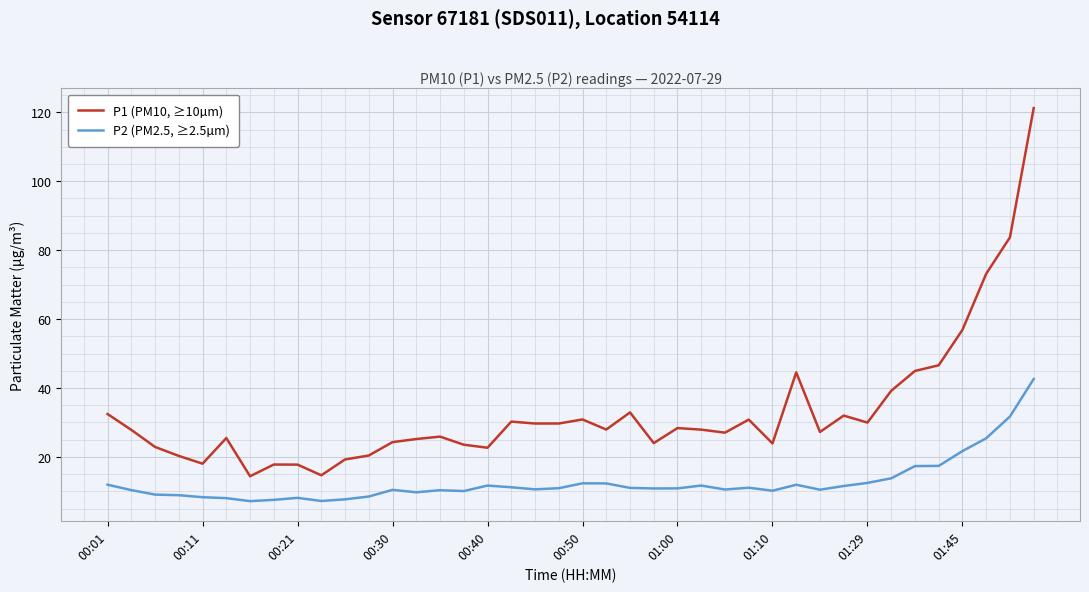

Which series has the largest total across all categories?

P1 (PM10, ≥10µm)